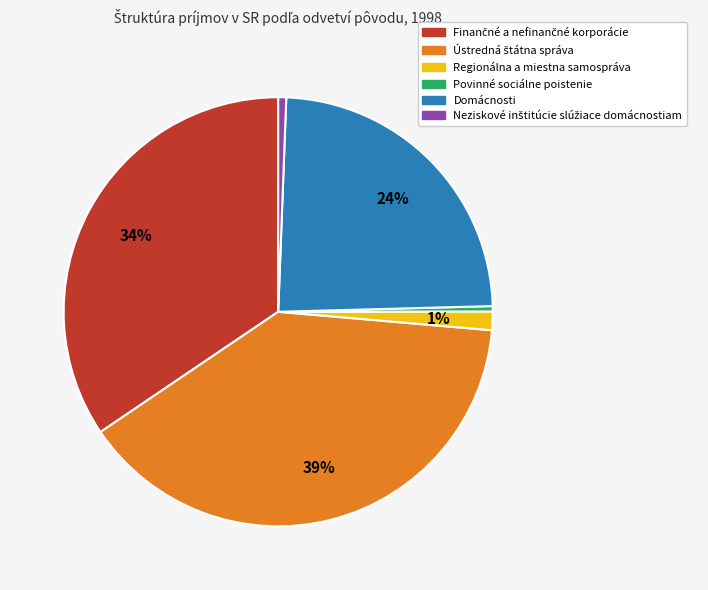

To the nearest percent, what is the average slice percentage?

17%